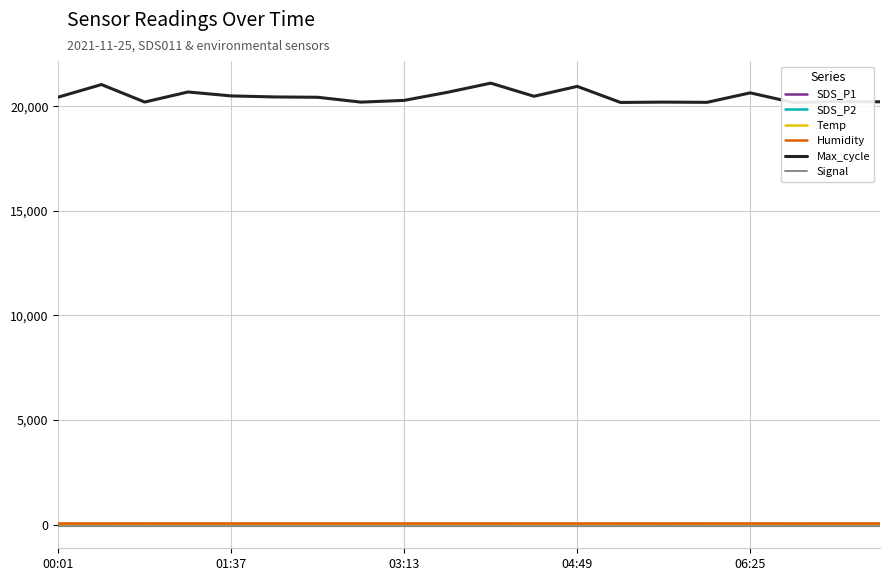

Which category has the lowest value in the Humidity series?

00:01